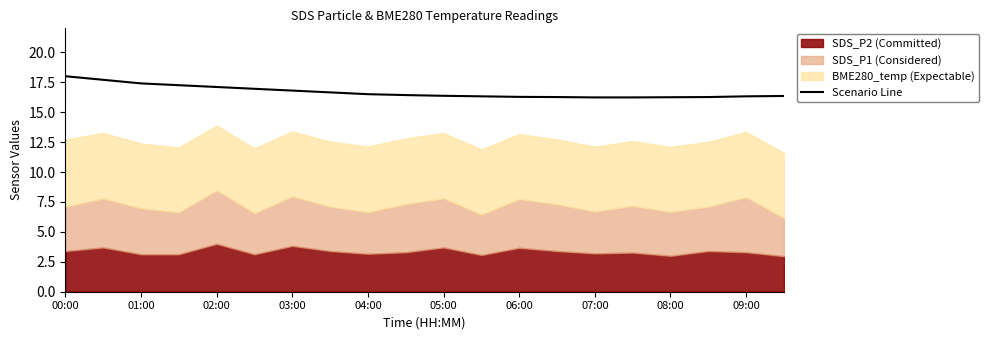

What is the maximum value shown in the chart?

18.0